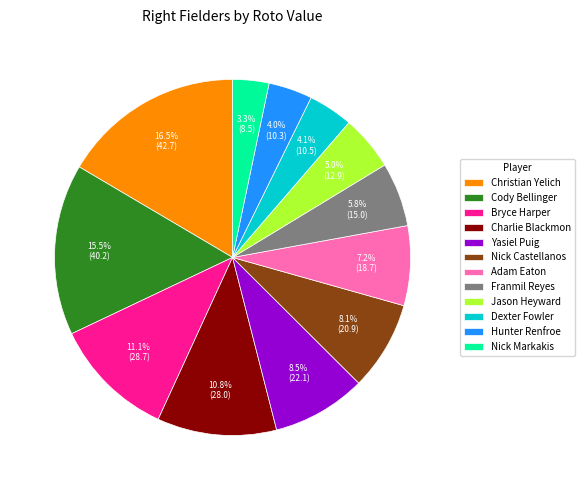

To the nearest percent, what percentage of the pie is Charlie Blackmon?

11%